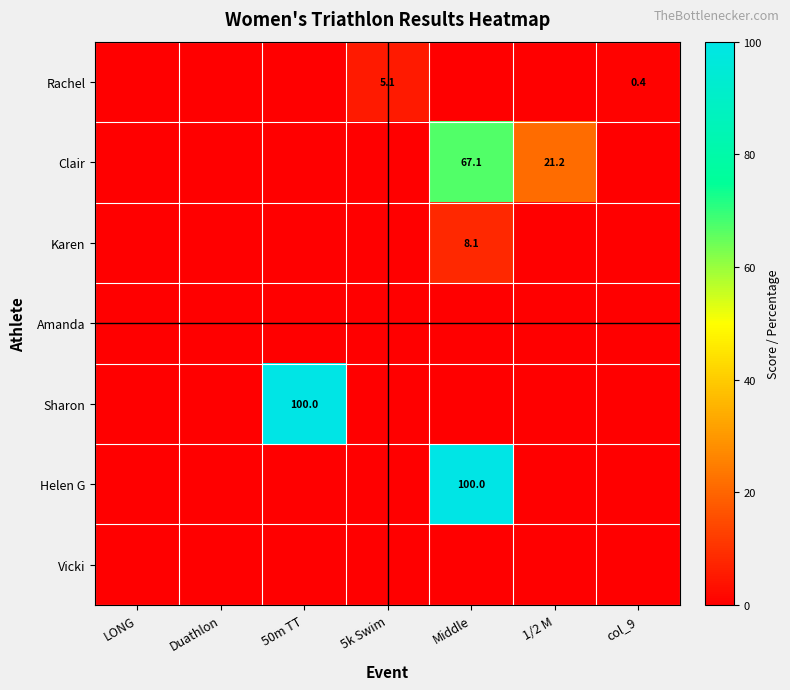

The value of Helen G at Middle is 100.0. True or false?

True